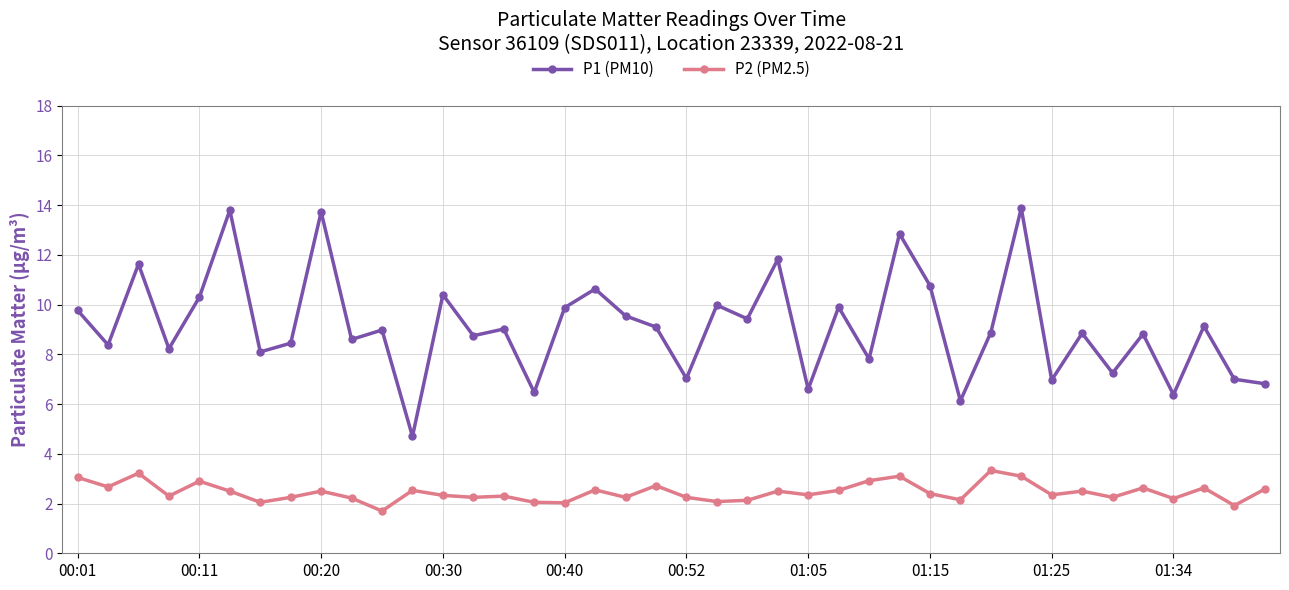

True or false: P1 (PM10) and P2 (PM2.5) cross at least once.

False